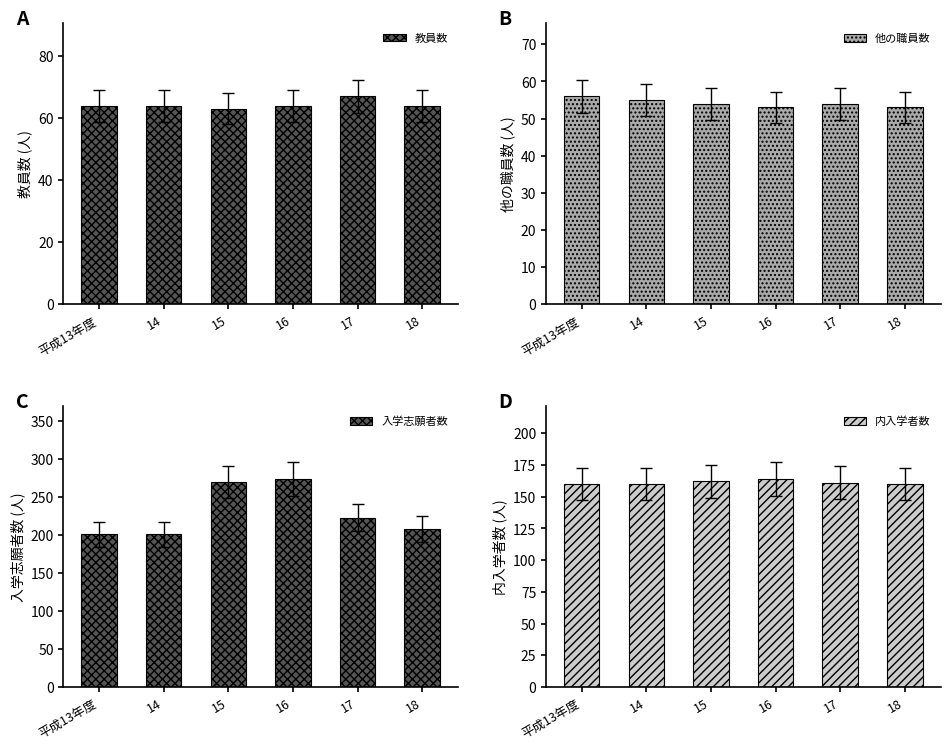

Count the 内入学者数 values in the range 160 to 162.

5